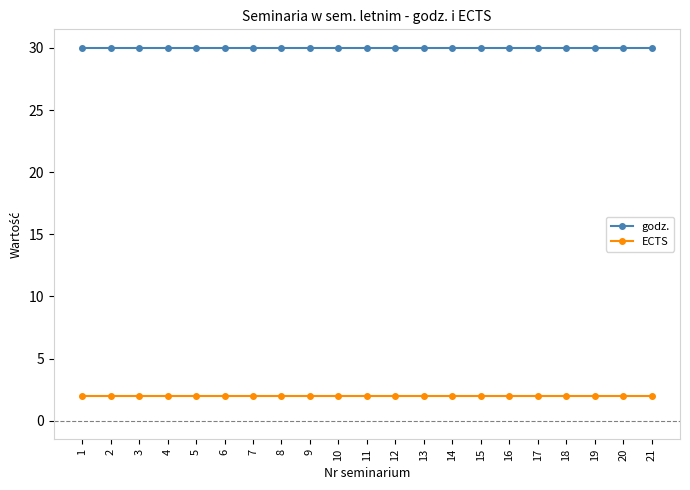

What is the difference between the highest and lowest values at 18?

28